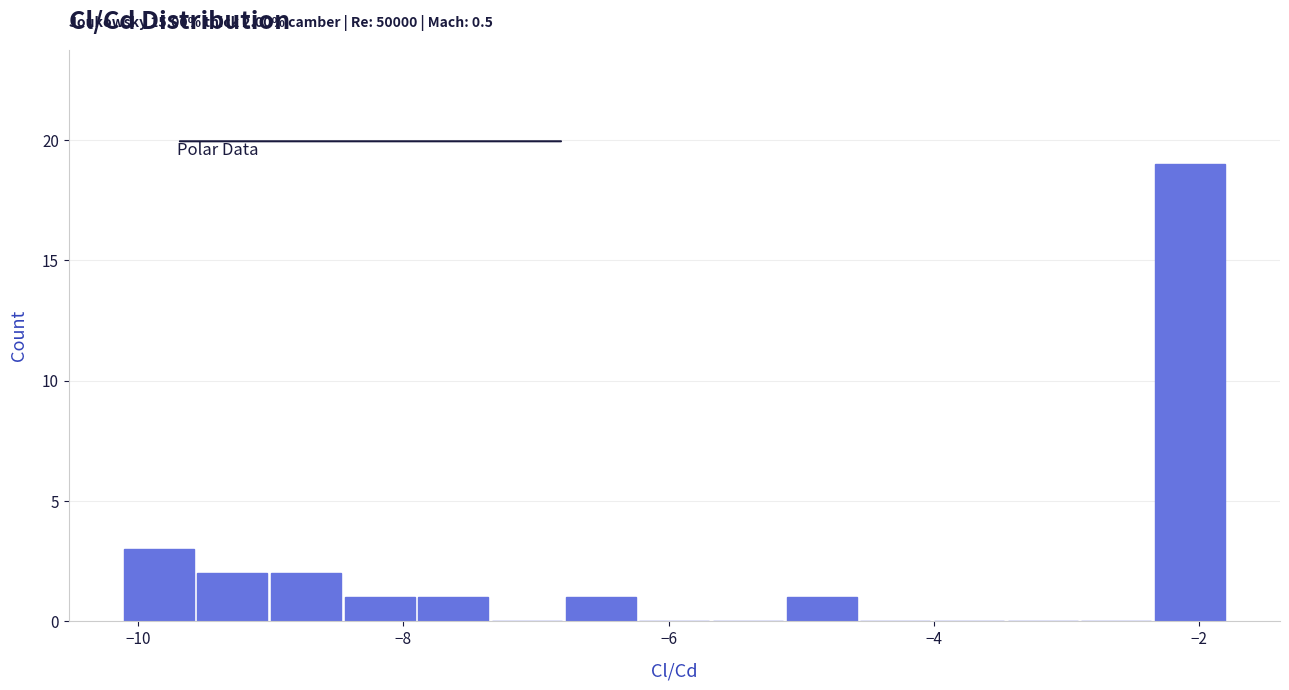

Around what value on the x-axis is the tallest bar? Give the approximate position of its centre, as read against the axis.

-2.0